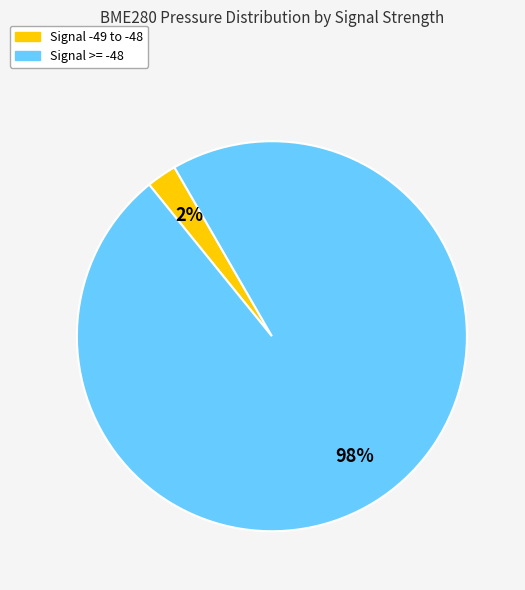

Is there any slice that represents more than half of the pie?

Yes